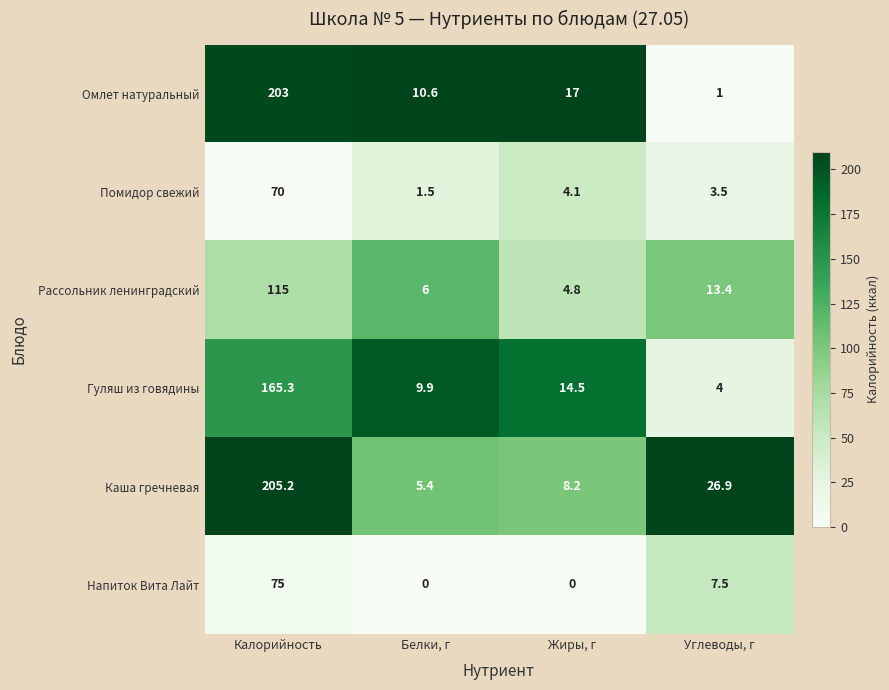

What is the difference between the maximum and minimum values in the Каша гречневая series?

199.8